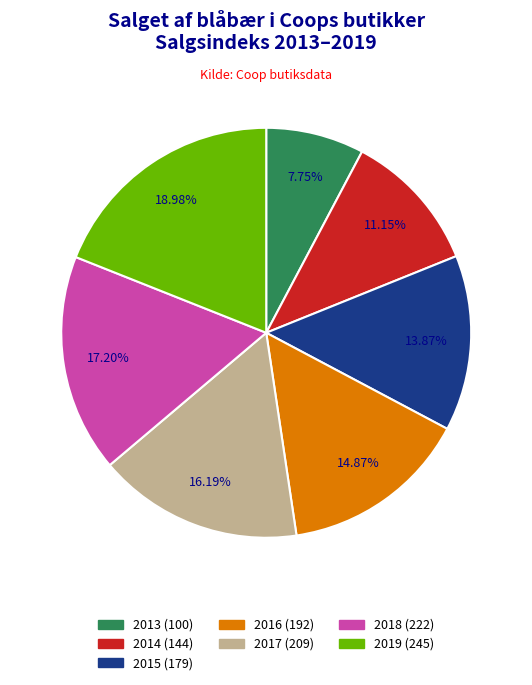

Which category has the biggest portion of the pie?

2019